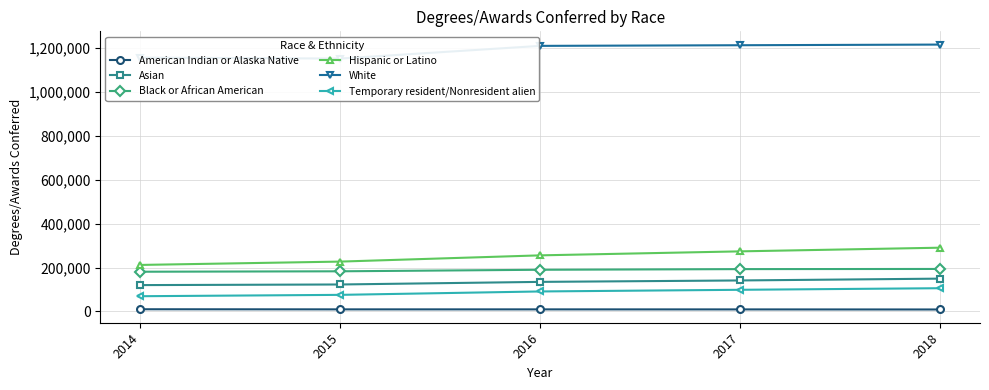

What is the difference between the American Indian or Alaska Native values at 2016 and 2017?

142